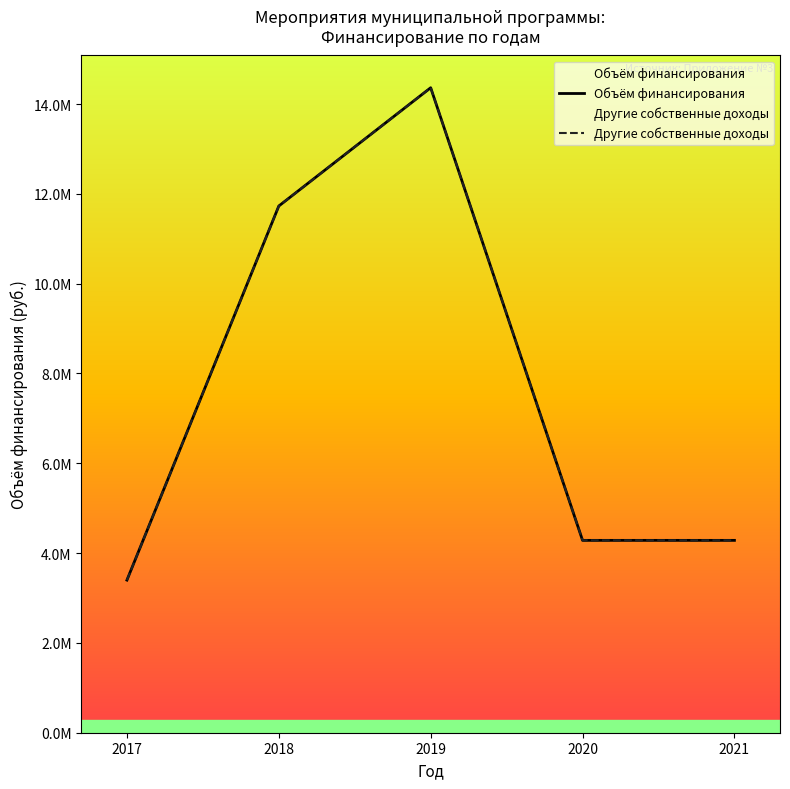

Which series has the widest spread of values?

Объём финансирования